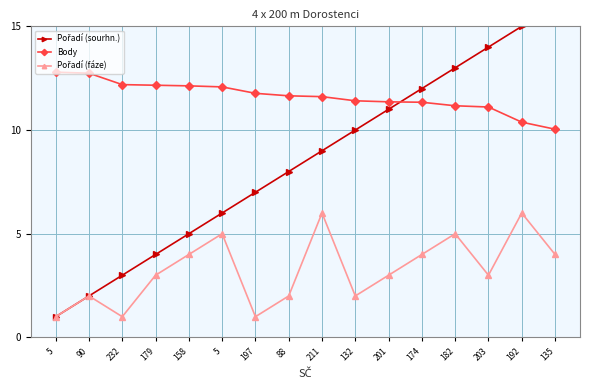

What is the sum of the Pořadí (fáze) values at 179 and 211?

9.0